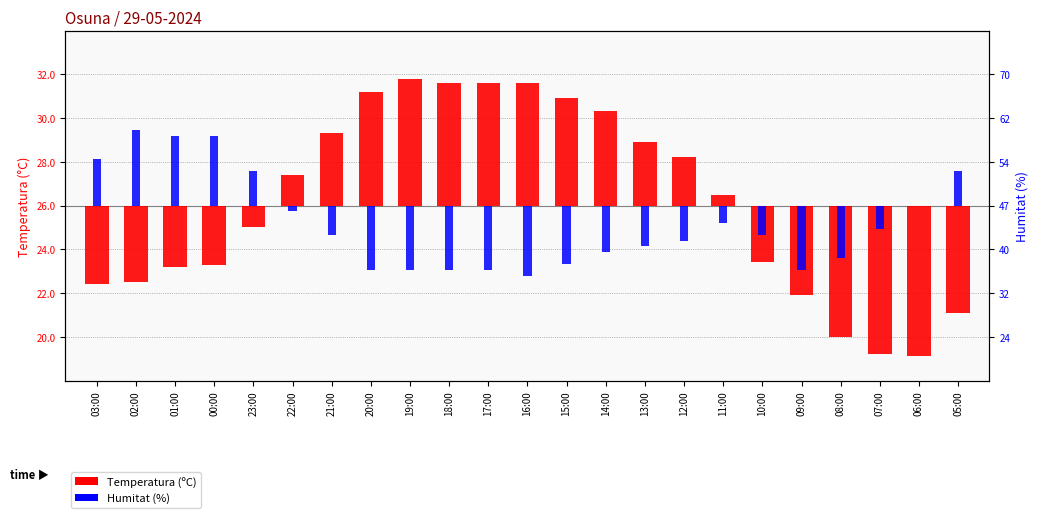

The Temperatura (ºC) series shows 7.4 at 14:00. True or false?

False